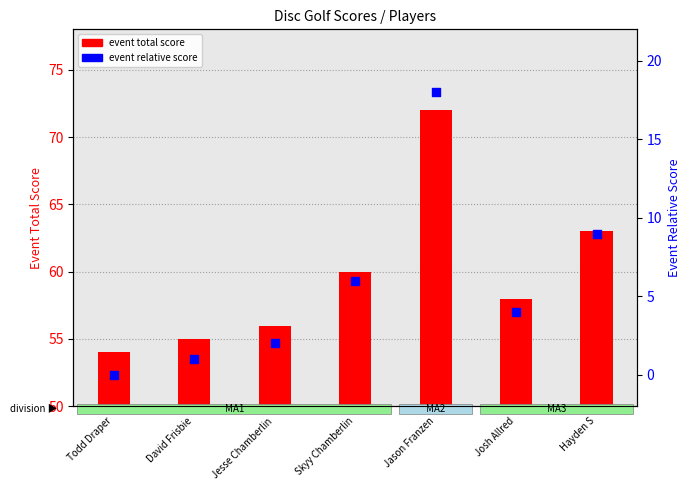

Which series reaches the minimum Y coordinate?

event relative score